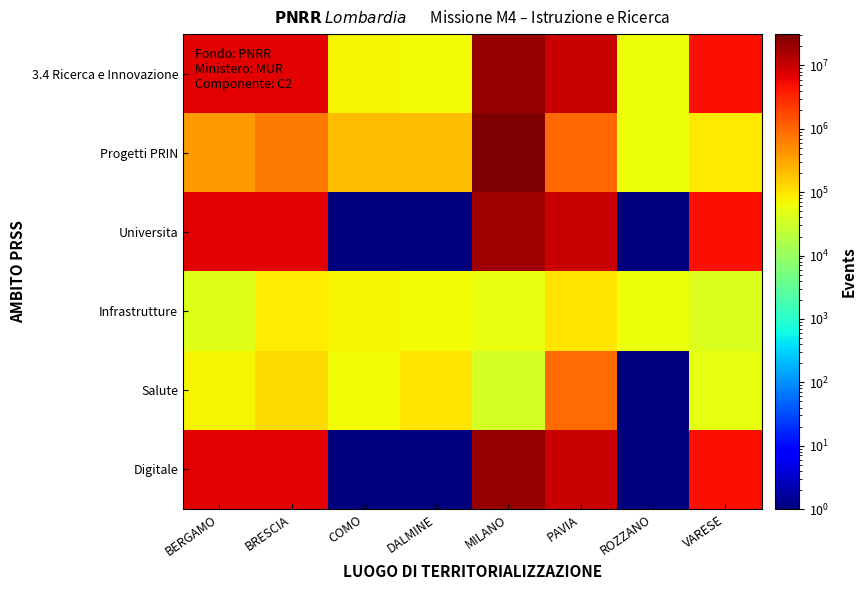

Rank the series at DALMINE from lowest to highest value.

Universita, Digitale, 3.4 Ricerca e Innovazione, Infrastrutture, Salute, Progetti PRIN